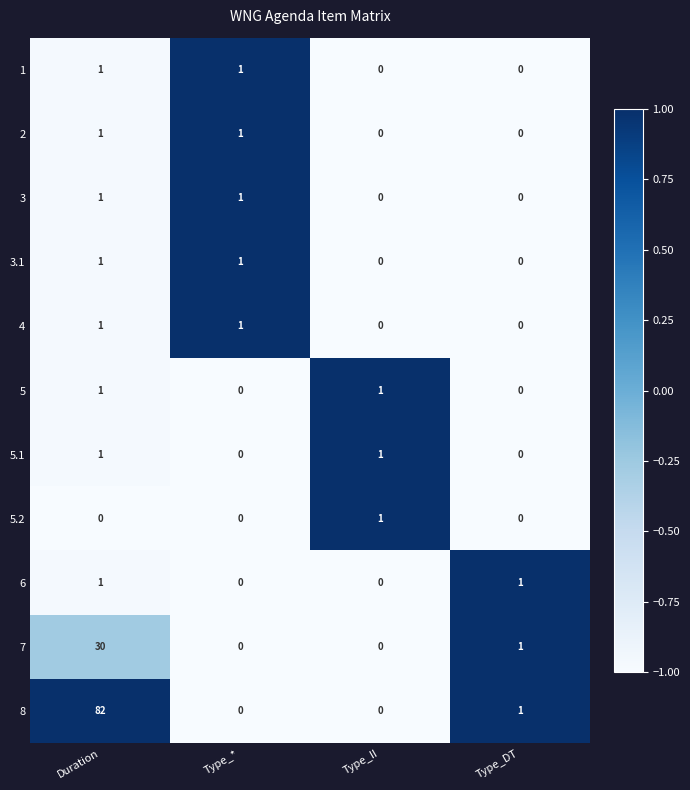

Which series has the largest total across all categories?

8